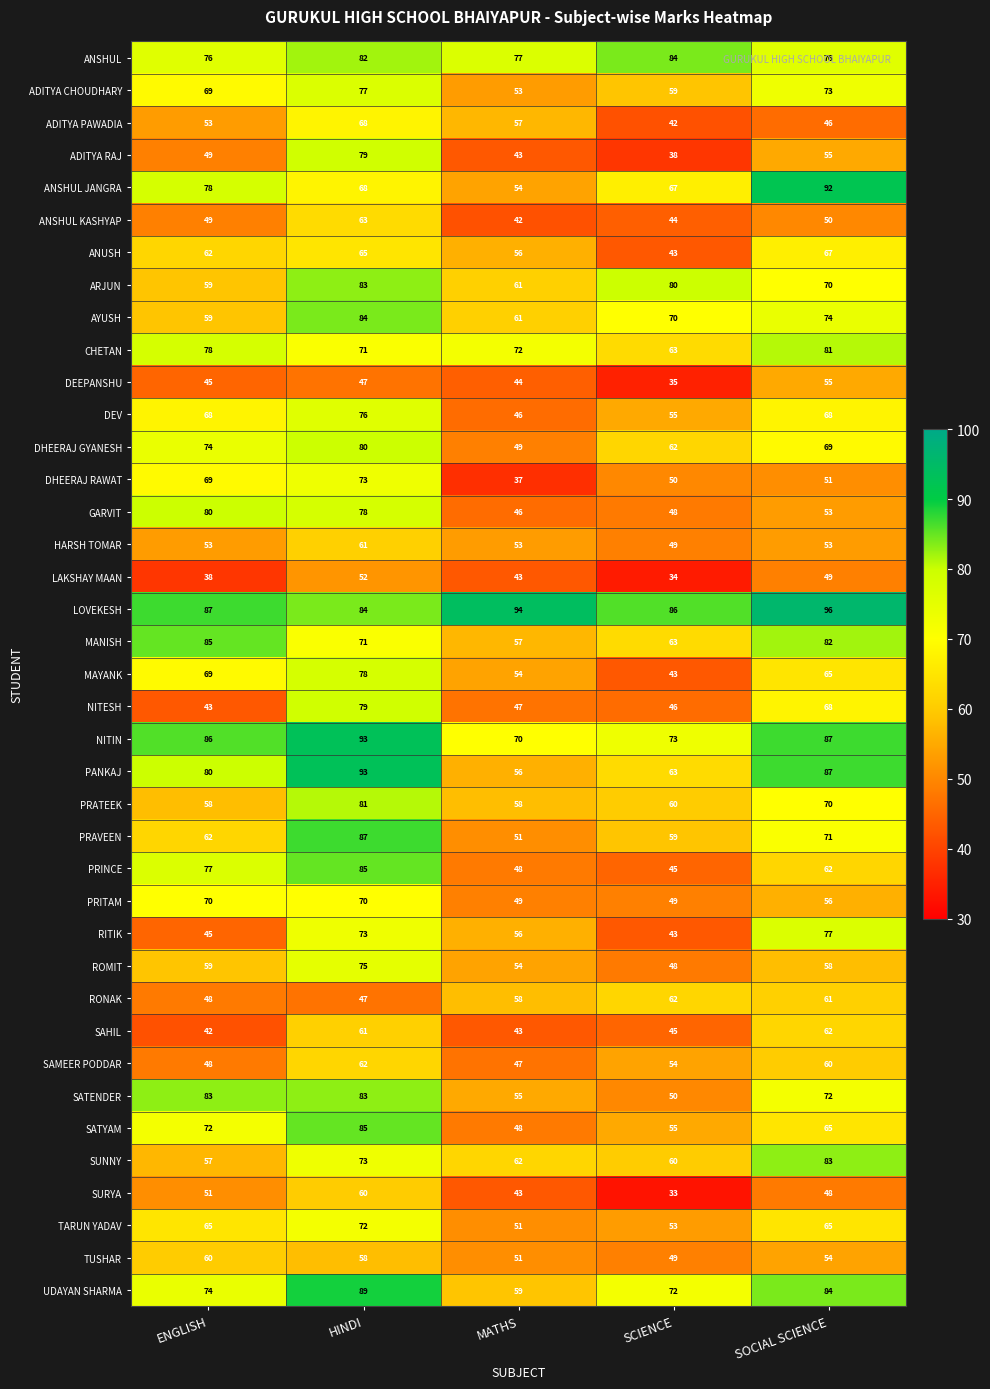

At which category does the chart reach its minimum across all series?

SCIENCE